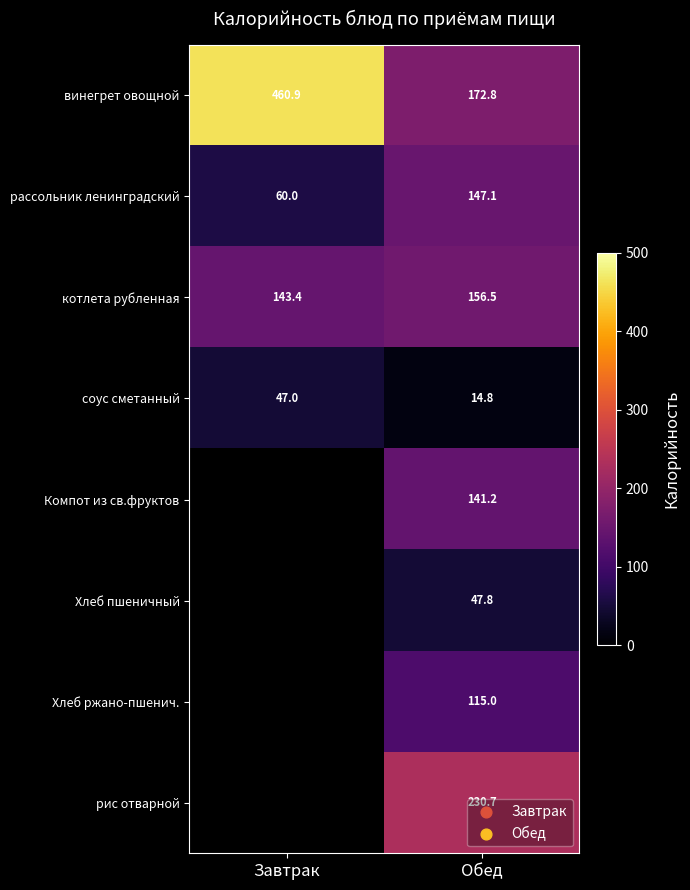

At Обед, list the series in order from largest to smallest.

рис отварной, винегрет овощной, котлета рубленная, рассольник ленинградский, Компот из св.фруктов, Хлеб ржано-пшенич., Хлеб пшеничный, соус сметанный